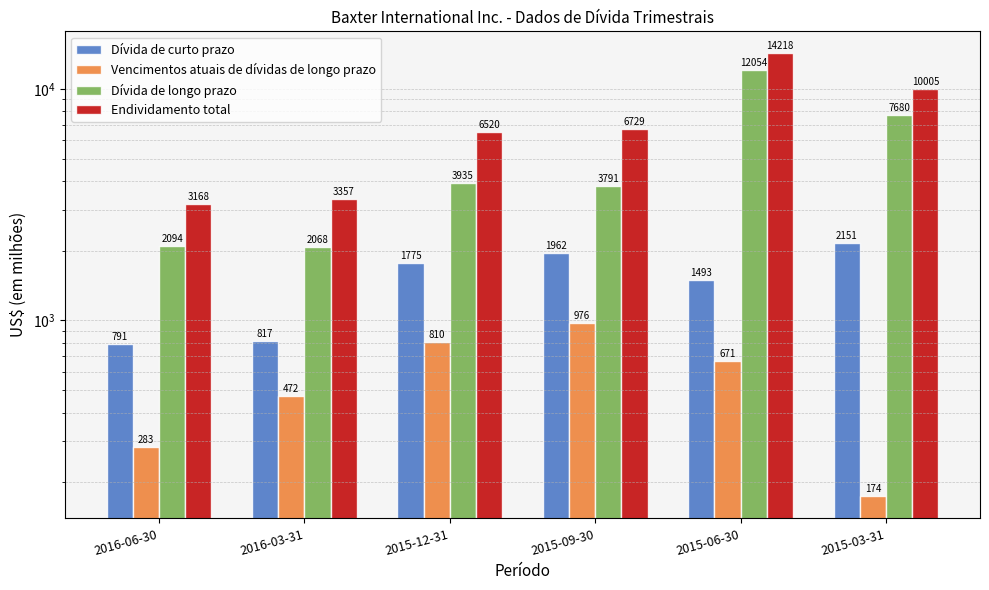

What is the difference between the Dívida de longo prazo values at 2015-09-30 and 2016-03-31?

1723